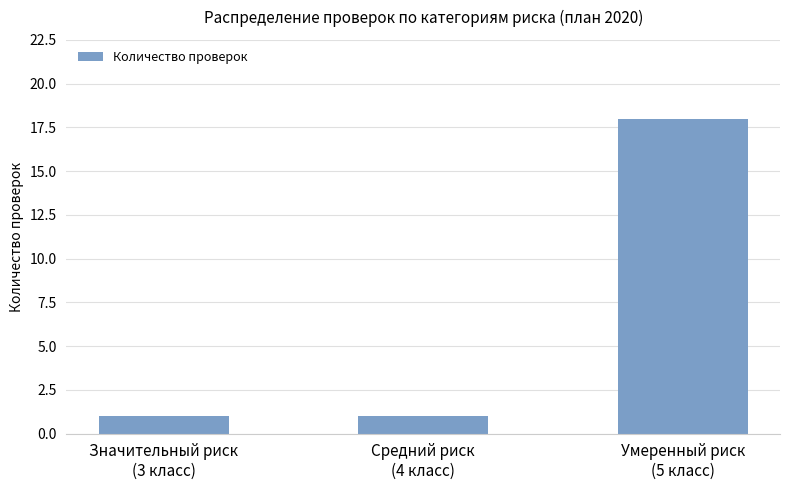

What is the maximum value shown in the chart?

18